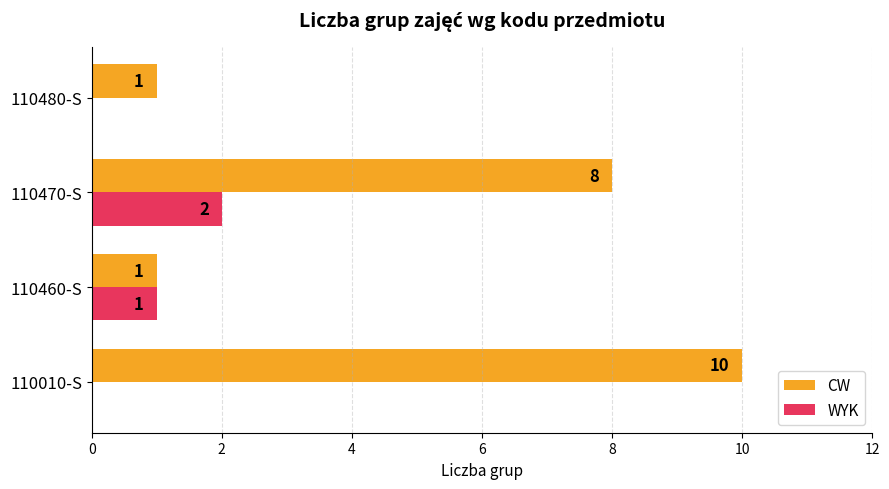

The value of CW at 110480-S is 0. True or false?

False